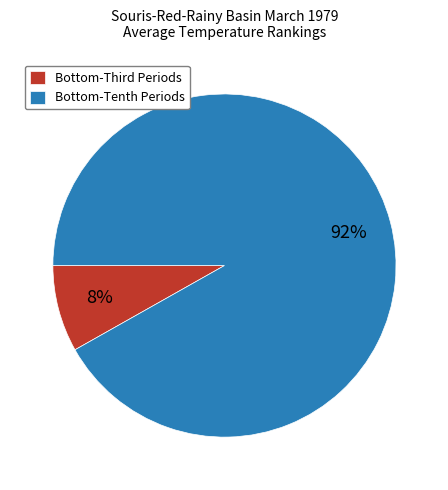

To the nearest percent, what is the average slice percentage?

50%